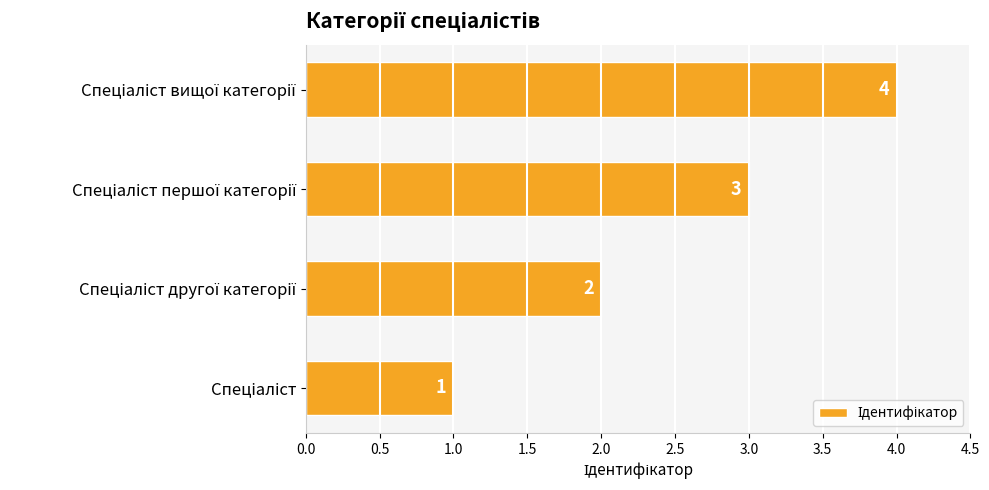

How many values are between 2 and 4?

3